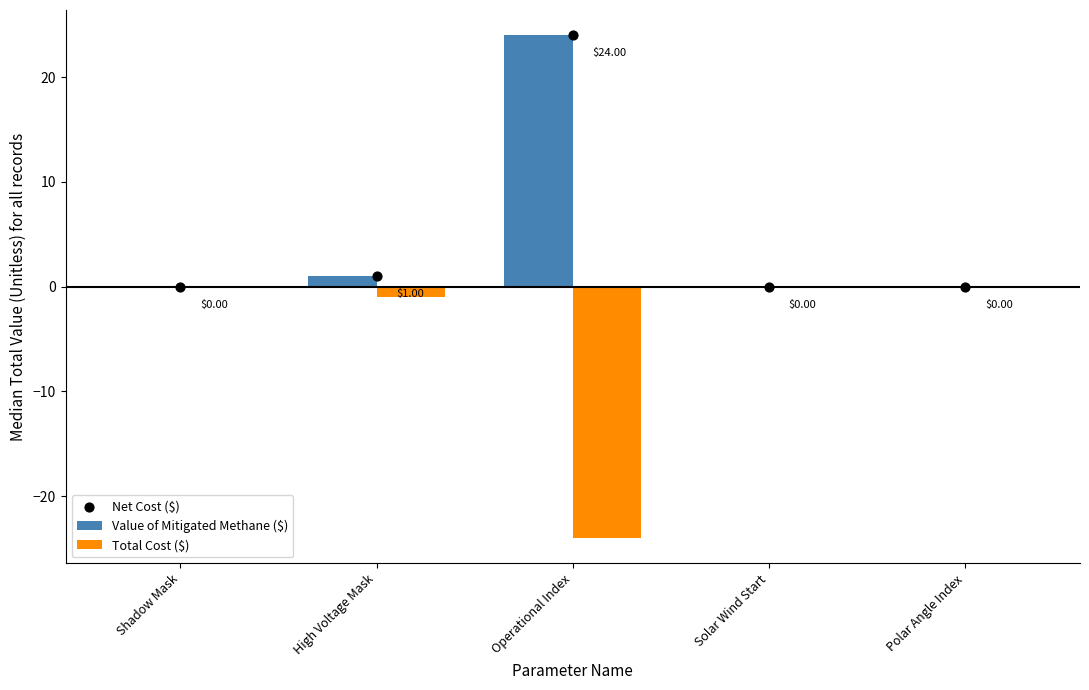

Which series contains the lowest Y value?

Total Cost ($)